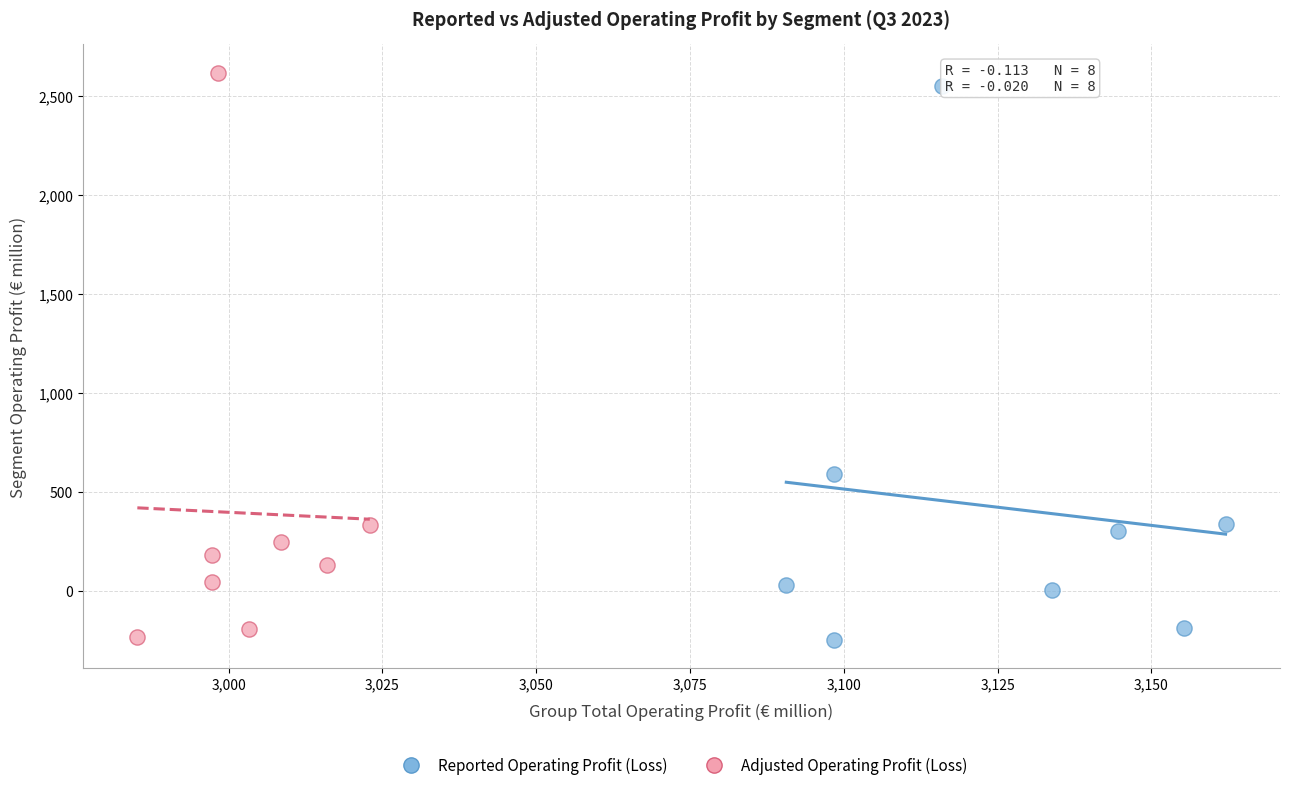

Which series reaches the maximum Y coordinate?

Adjusted Operating Profit (Loss)